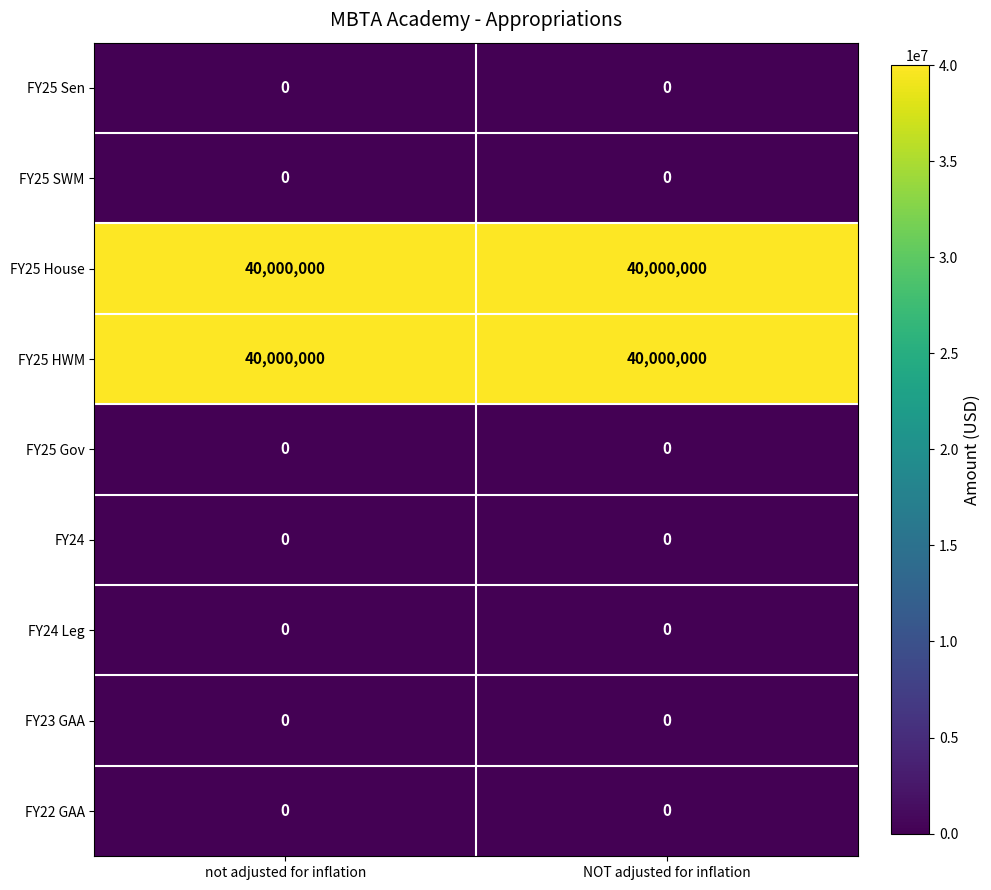

True or false: FY22 GAA has a value of 0 at not adjusted for inflation.

True